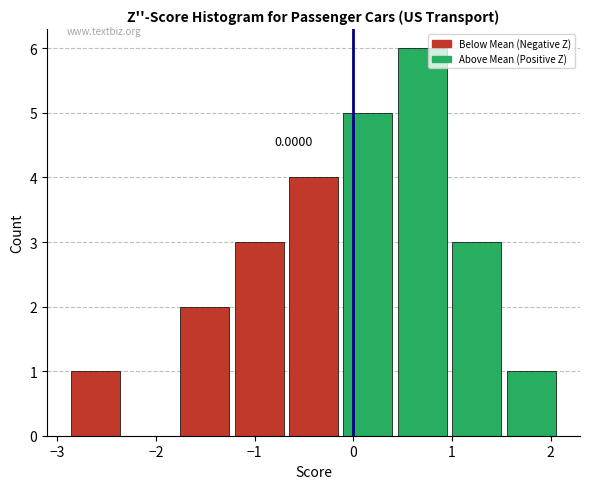

Over which range of the x-axis is the bar tallest?

0.4 to 1.0